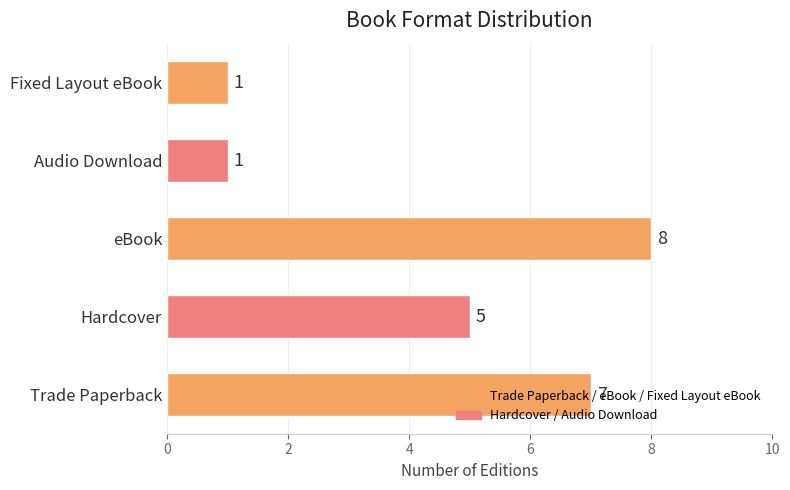

What is the difference between the values at Hardcover and eBook?

3